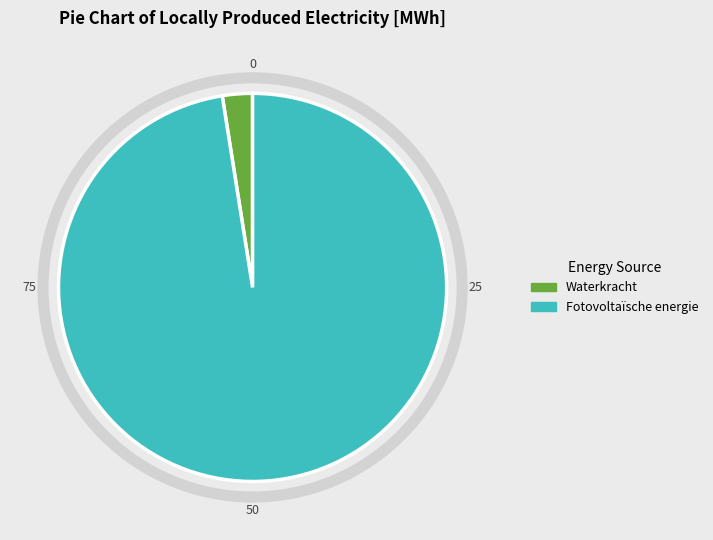

The Fotovoltaïsche energie slice represents 97% of the pie. True or false?

True